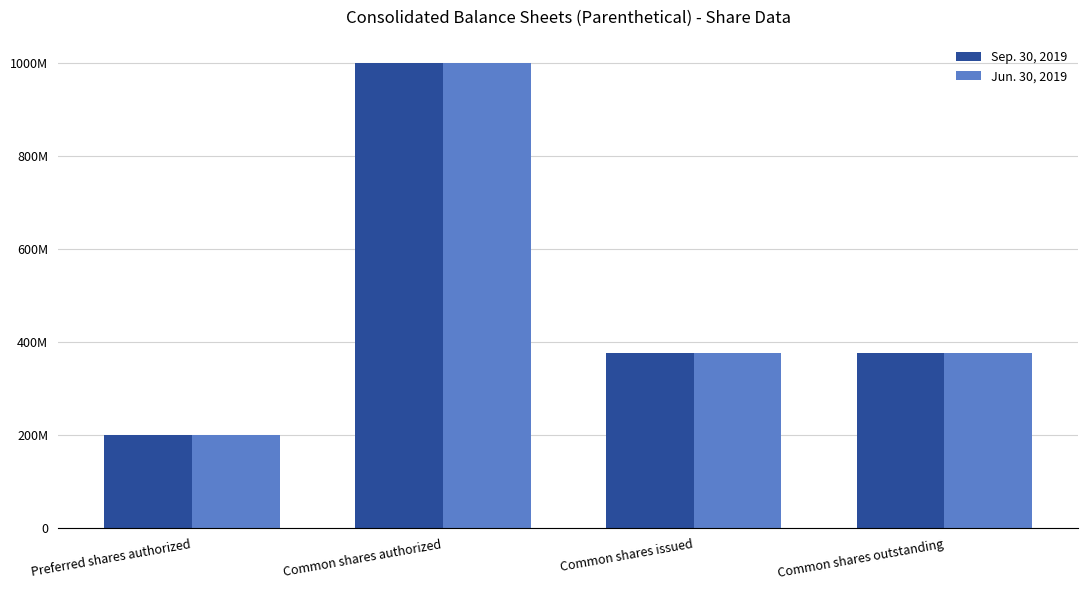

What is the difference between the maximum and second lowest values in the Jun. 30, 2019 series?

623724500